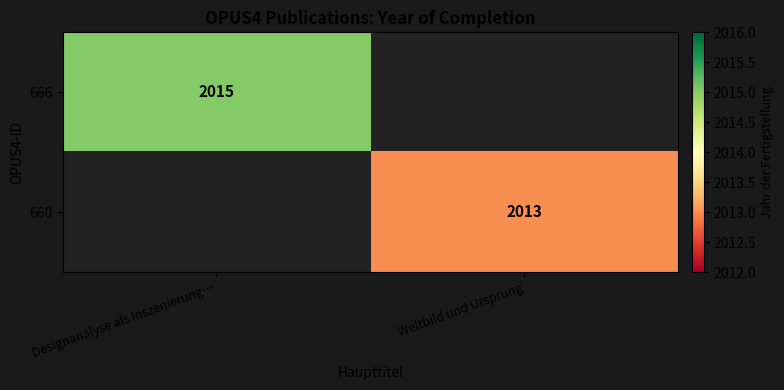

The value of 660 at Weltbild und Ursprung is 1025. True or false?

False